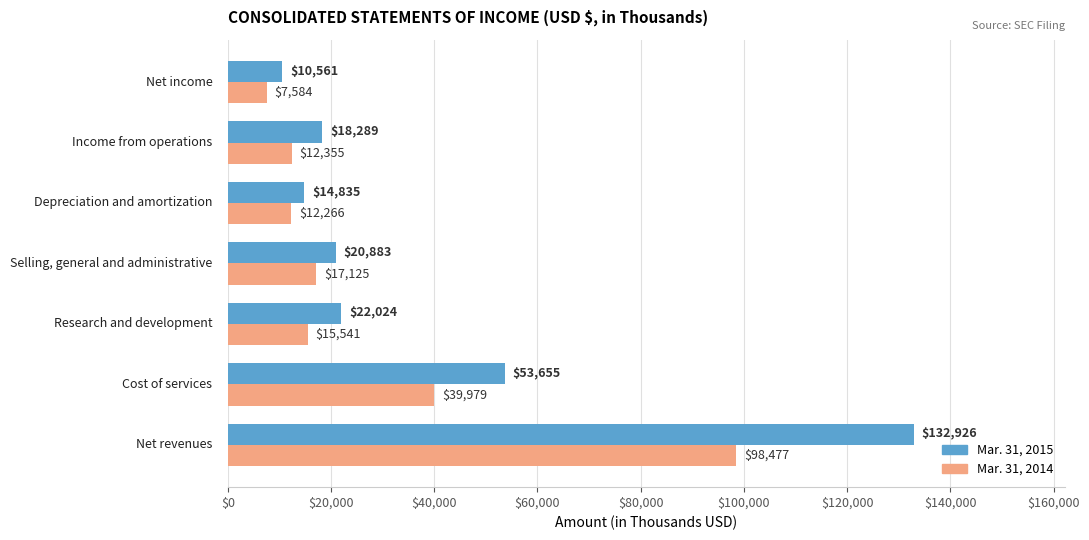

What is the difference between the second highest and second lowest values in the Mar. 31, 2015 series?

38820